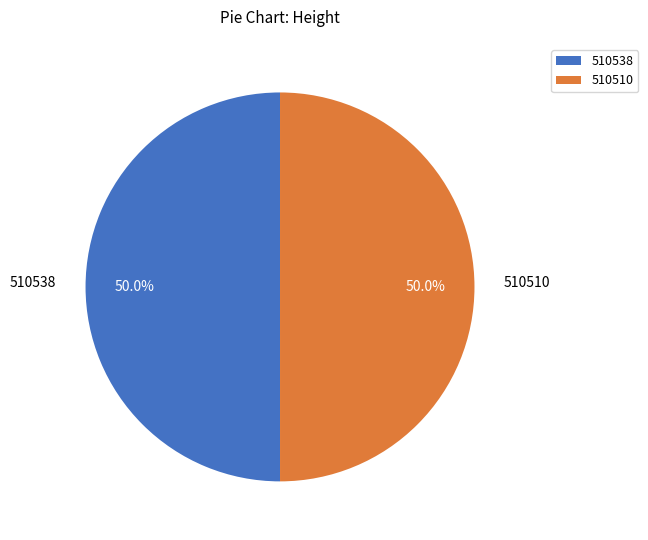

True or false: 510538 accounts for 50% of the total.

True